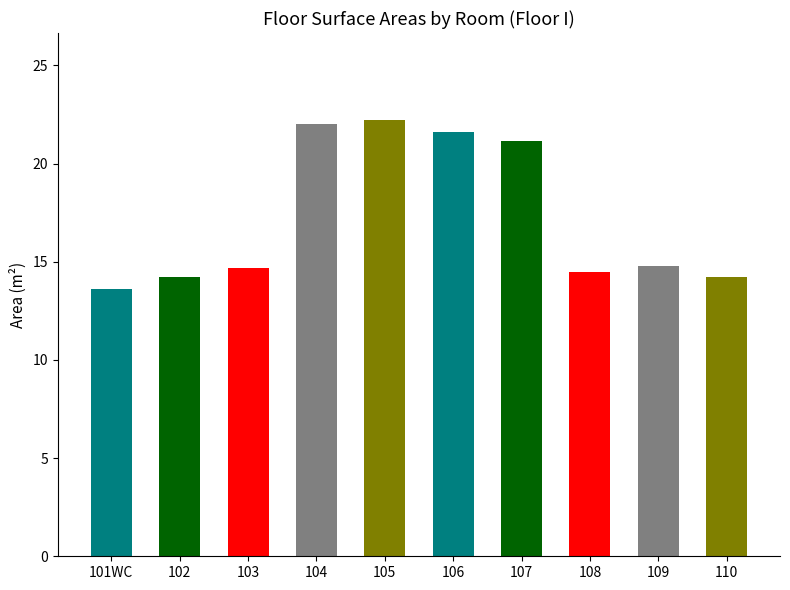

What is the maximum value shown in the chart?

22.2